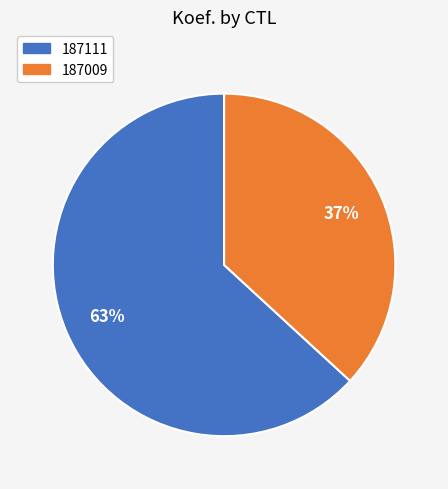

What is the smallest slice in the pie chart?

187009